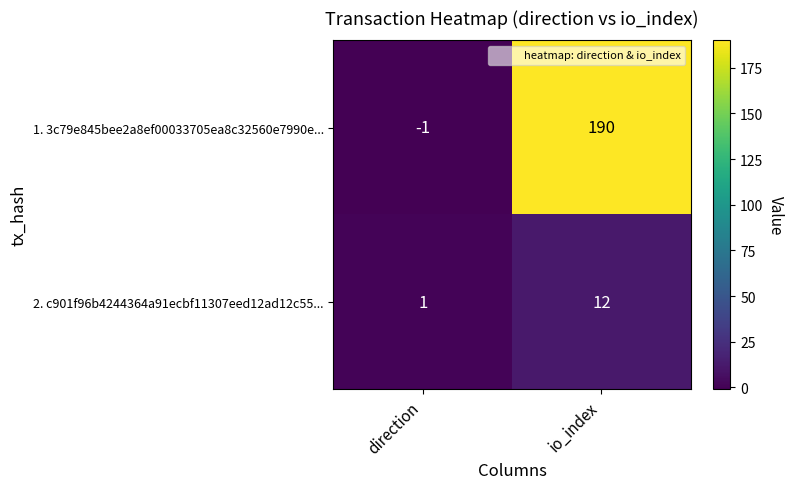

Count the number of categories in the chart.

2